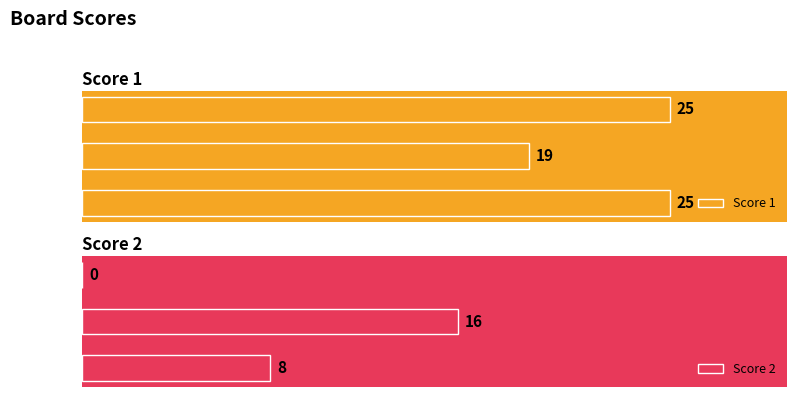

Which series has the largest range (max minus min)?

Score 2